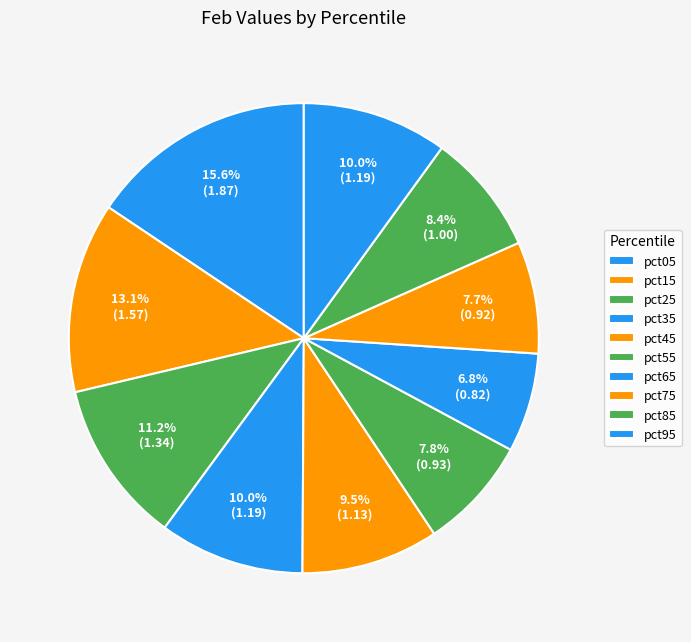

Count the number of slices in the pie.

10